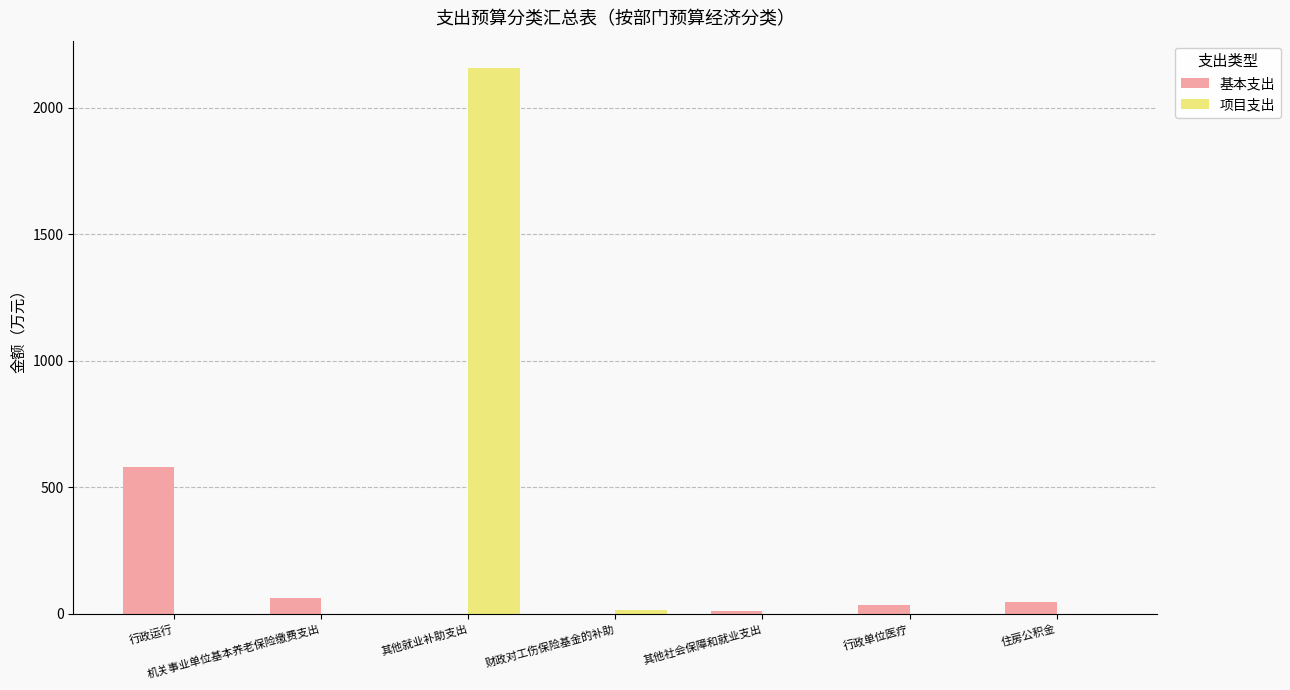

Is it true that 基本支出 equals 33.7 at 行政单位医疗?

True